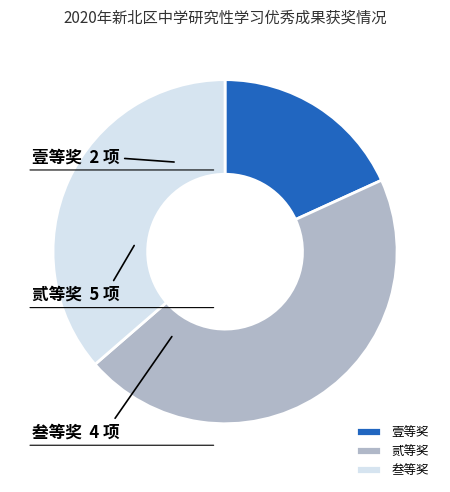

Is there any slice that represents more than half of the pie?

No